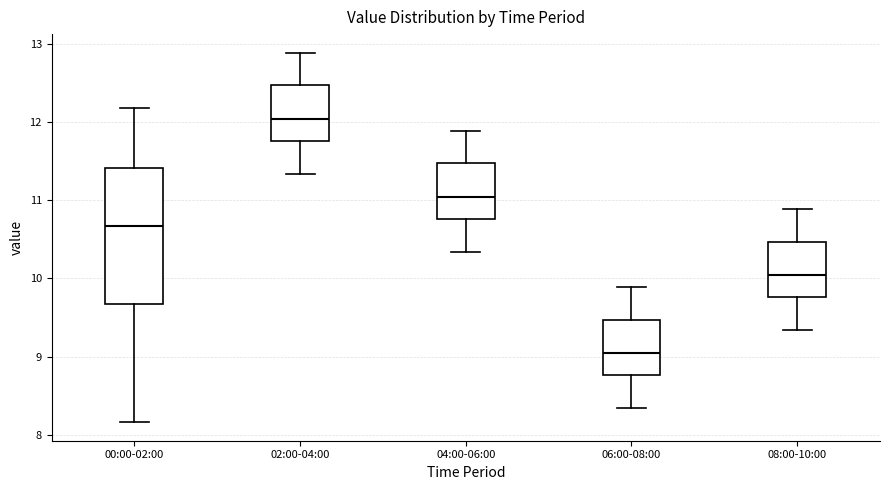

Where does the median line of the box for 04:00-06:00 sit on the y-axis? The values are not printed on the chart, so give them approximately, as read against the axis.

11.0